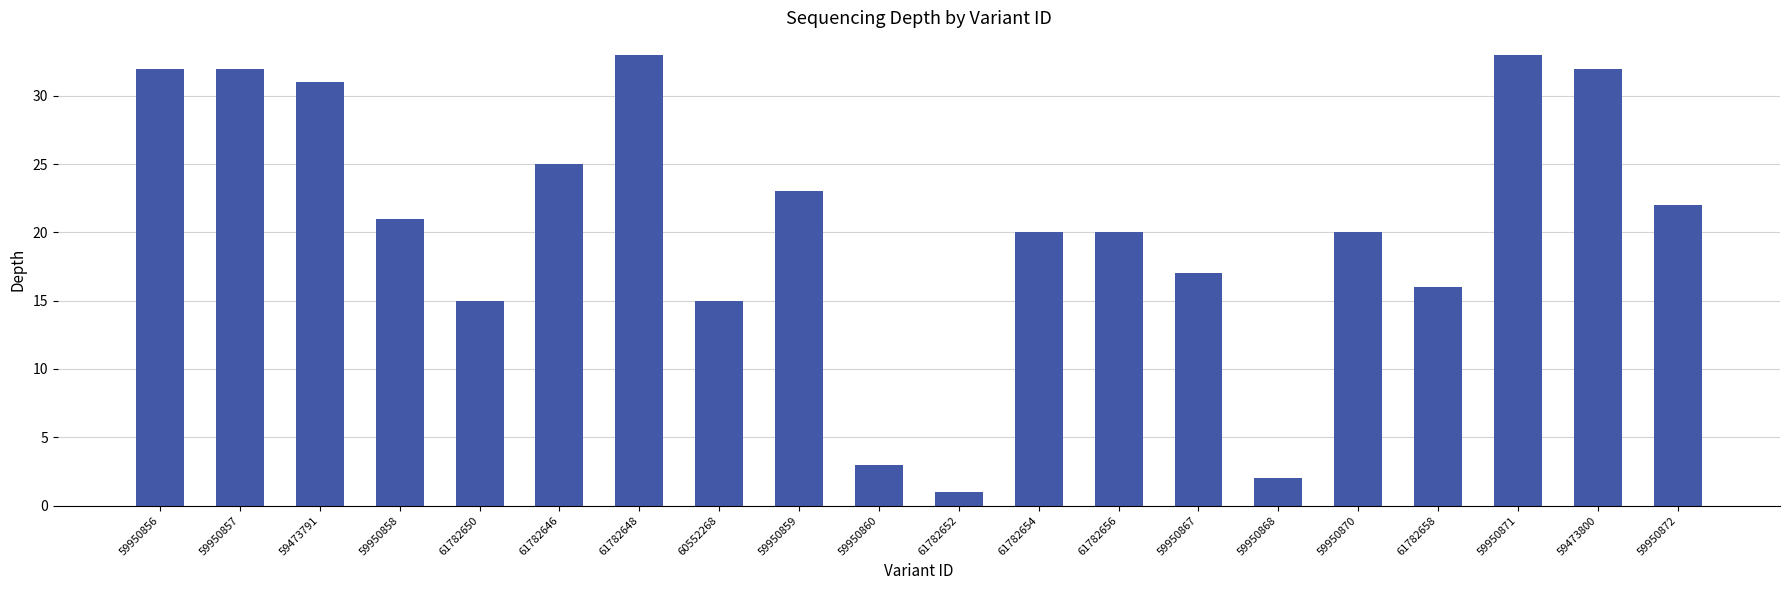

What is the label of the 1st bar from the left?

59950856